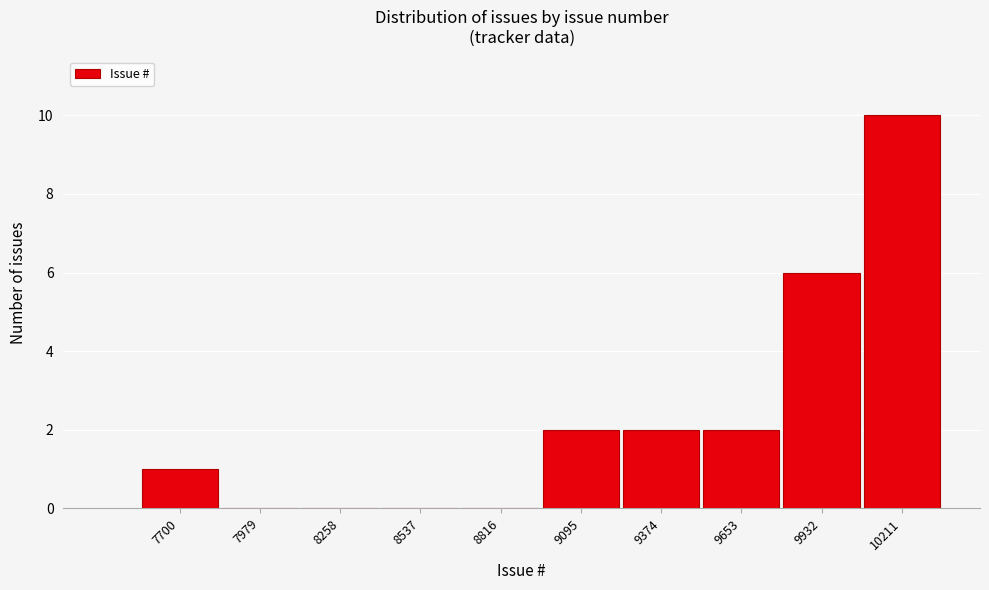

Reading left to right, what are all the values shown in this chart?

7700=1	7979=0	8258=0	8537=0	8816=0	9095=2	9374=2	9653=2	9932=6	10211=10